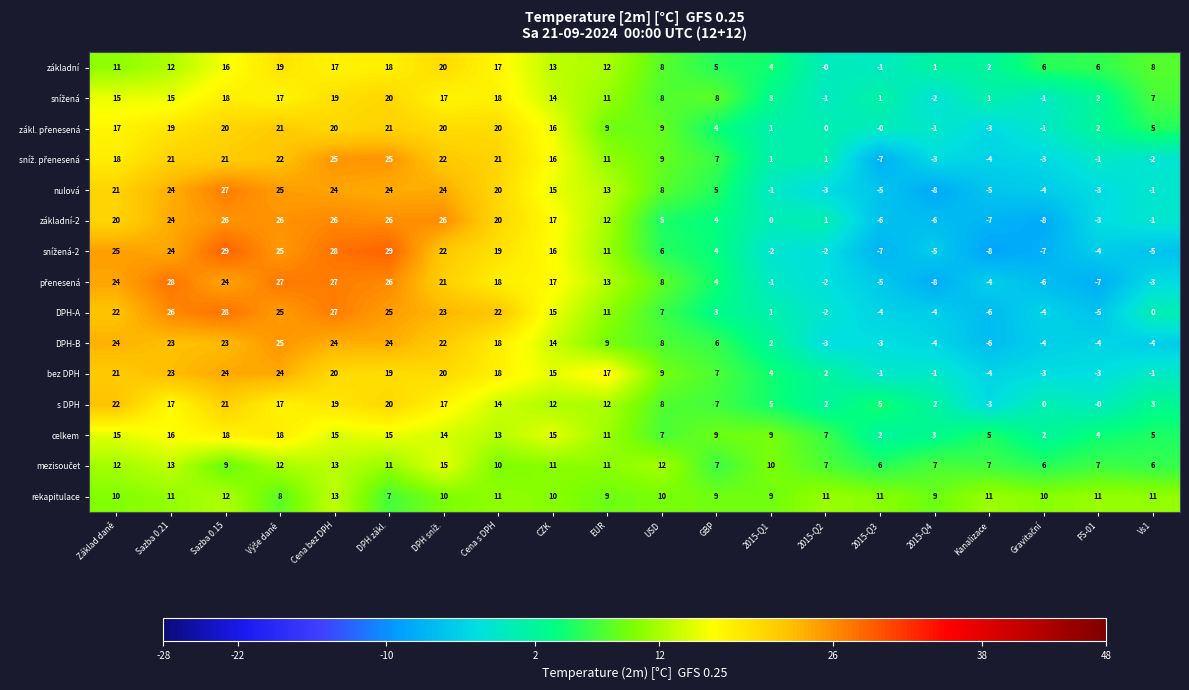

Where is DPH-A nearest to the value 11?

EUR